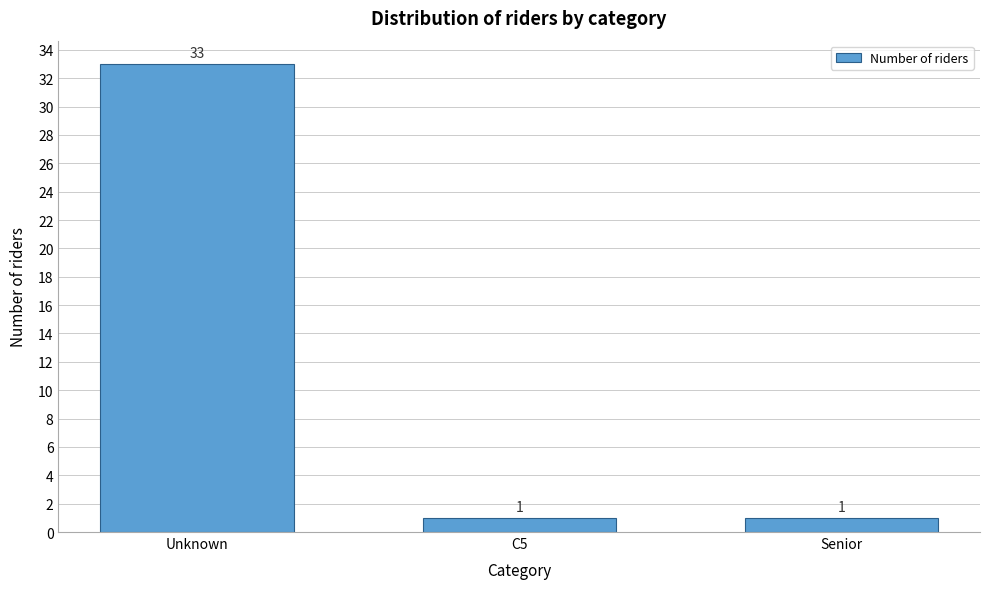

Reading left to right, what are all the values shown in this chart?

Unknown=33	C5=1	Senior=1